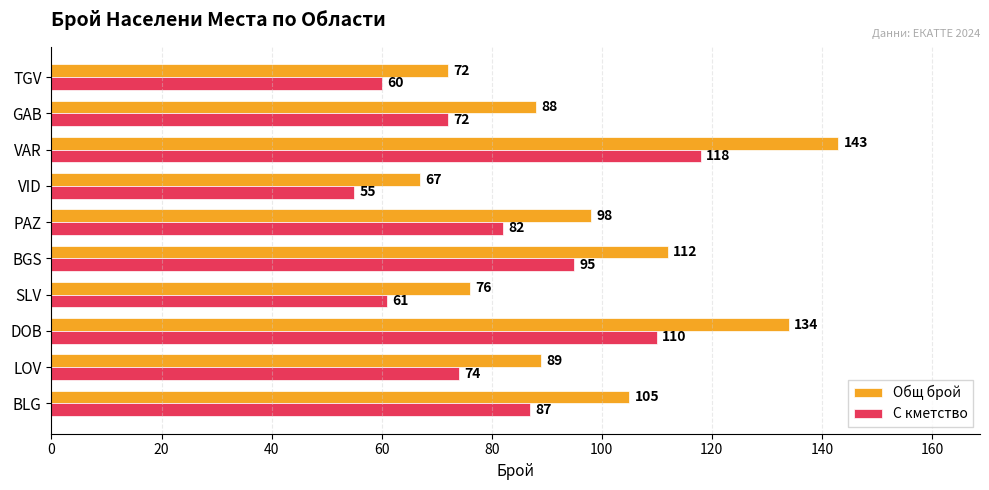

Read the С кметство value at TGV.

60